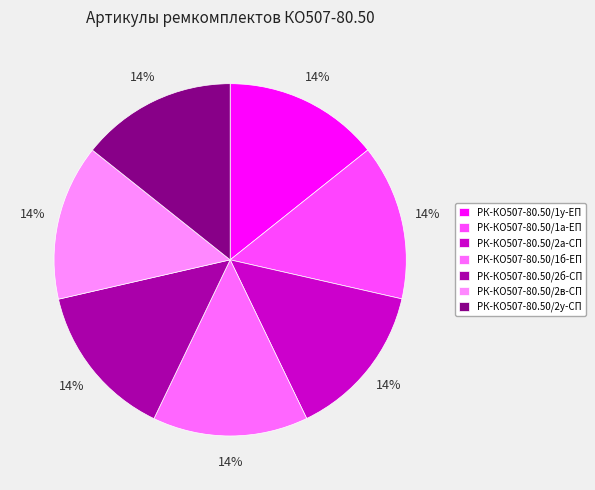

How many slices are in this pie chart?

7